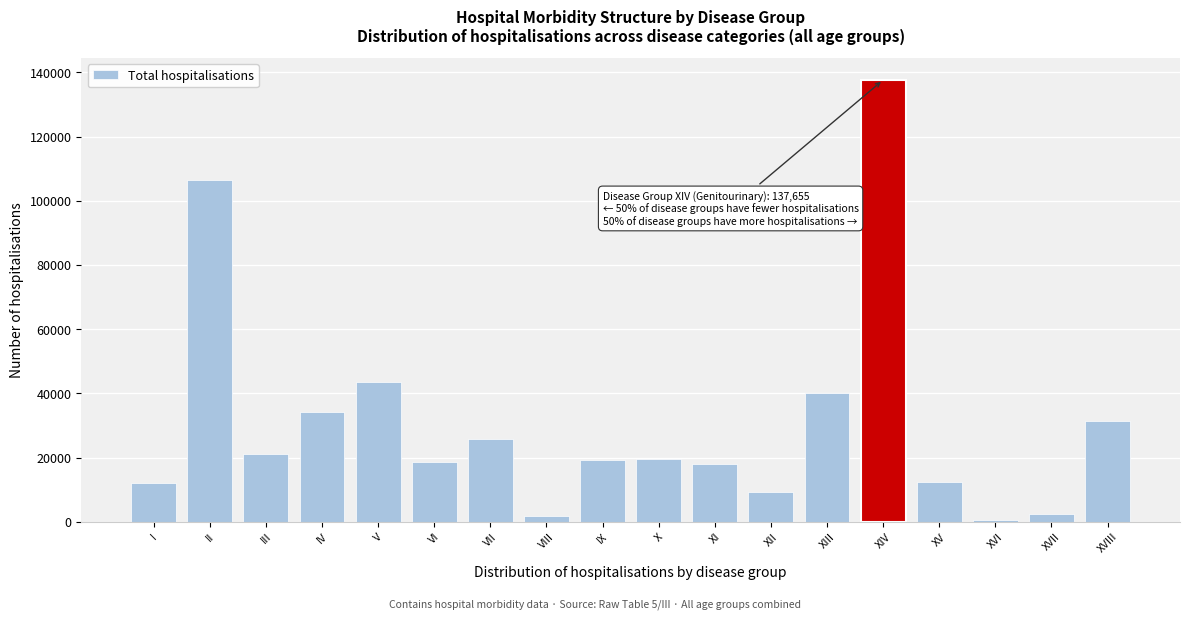

What is the greatest value displayed?

137655